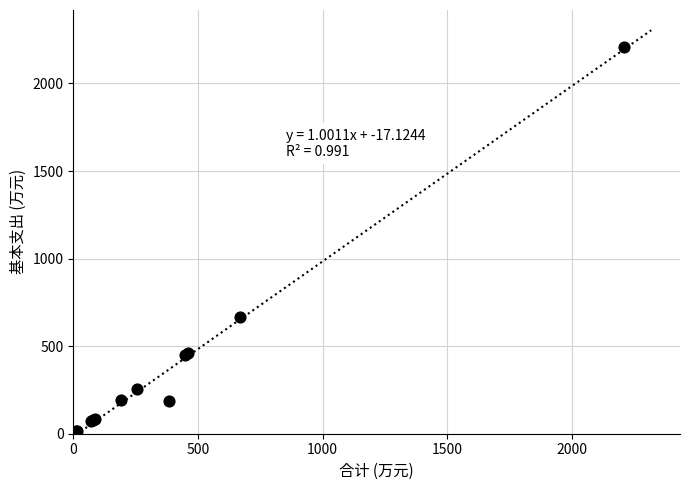

What Y value in the scatter plot is closest to 1110?

667.0